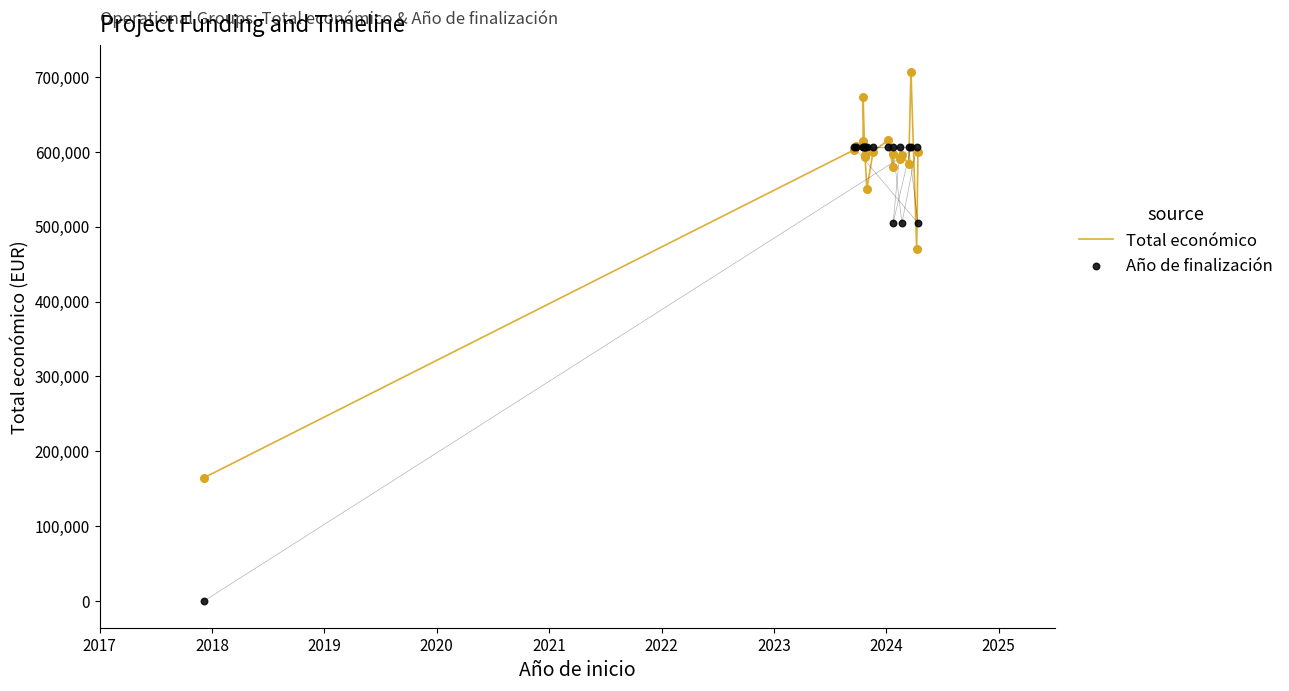

At how many categories does at least one series exceed 595941?

17